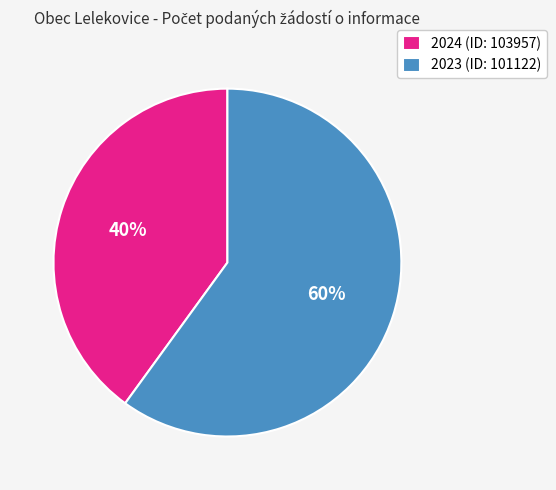

Approximately how many times larger is the value at 2023 (ID: 101122) compared to 2024 (ID: 103957)?

1.5